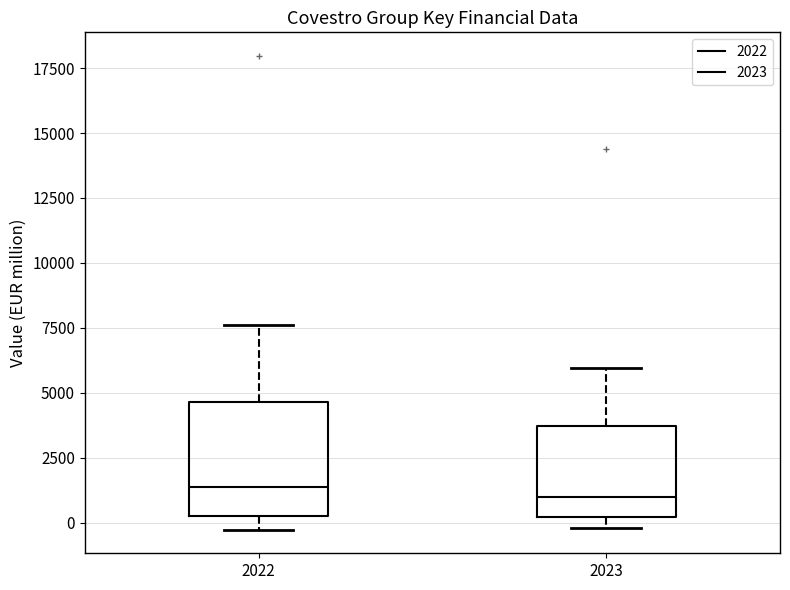

Where does the upper whisker of the box at x = 2023 end on the y-axis? The values are not printed on the chart, so give them approximately, as read against the axis.

6000